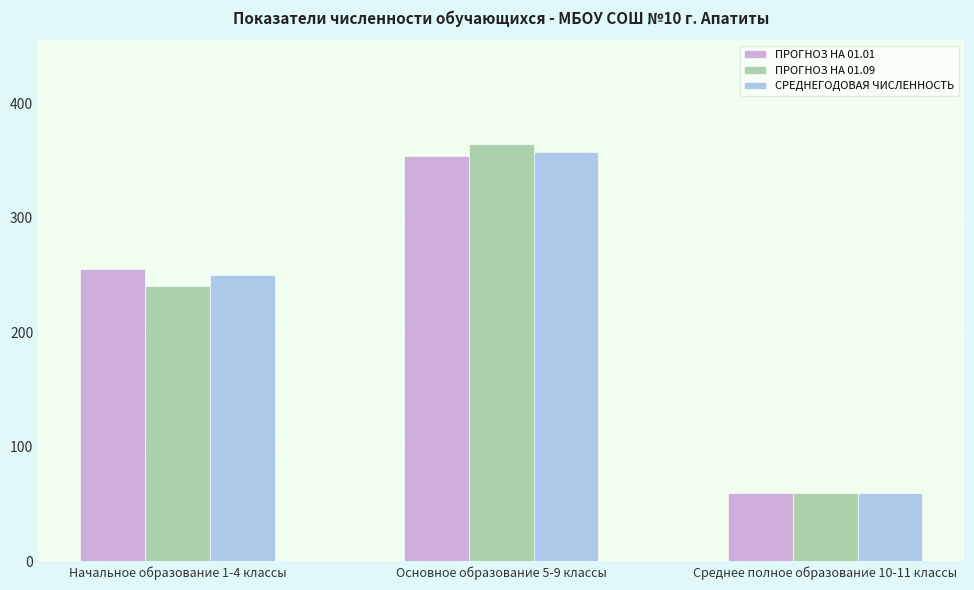

What is the average value of the ПРОГНОЗ НА 01.09 series?

221.3